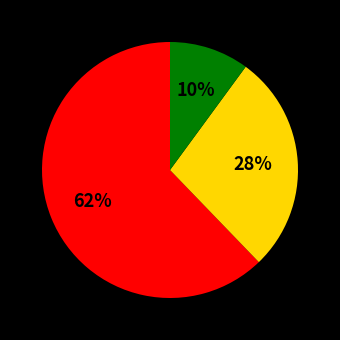

To the nearest percent, what is the average slice percentage?

33%